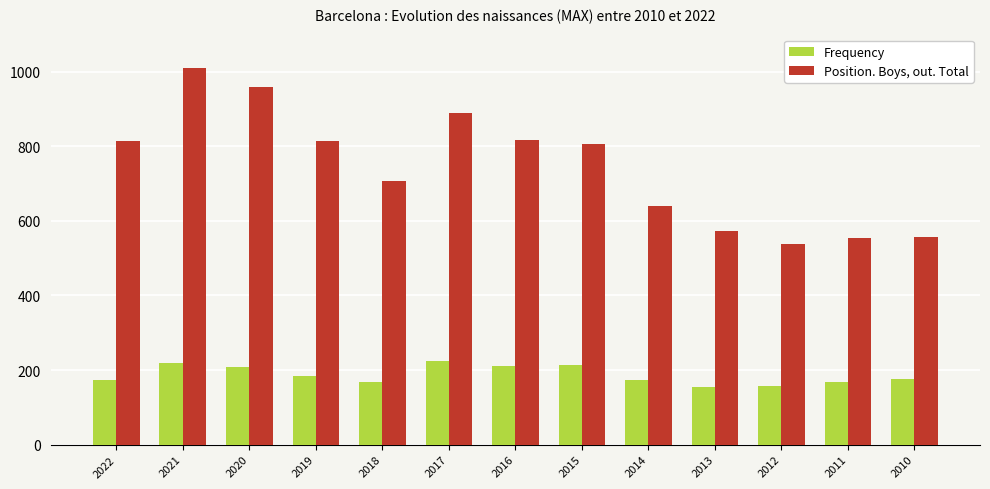

What is the difference between the maximum and minimum values in the Frequency series?

71